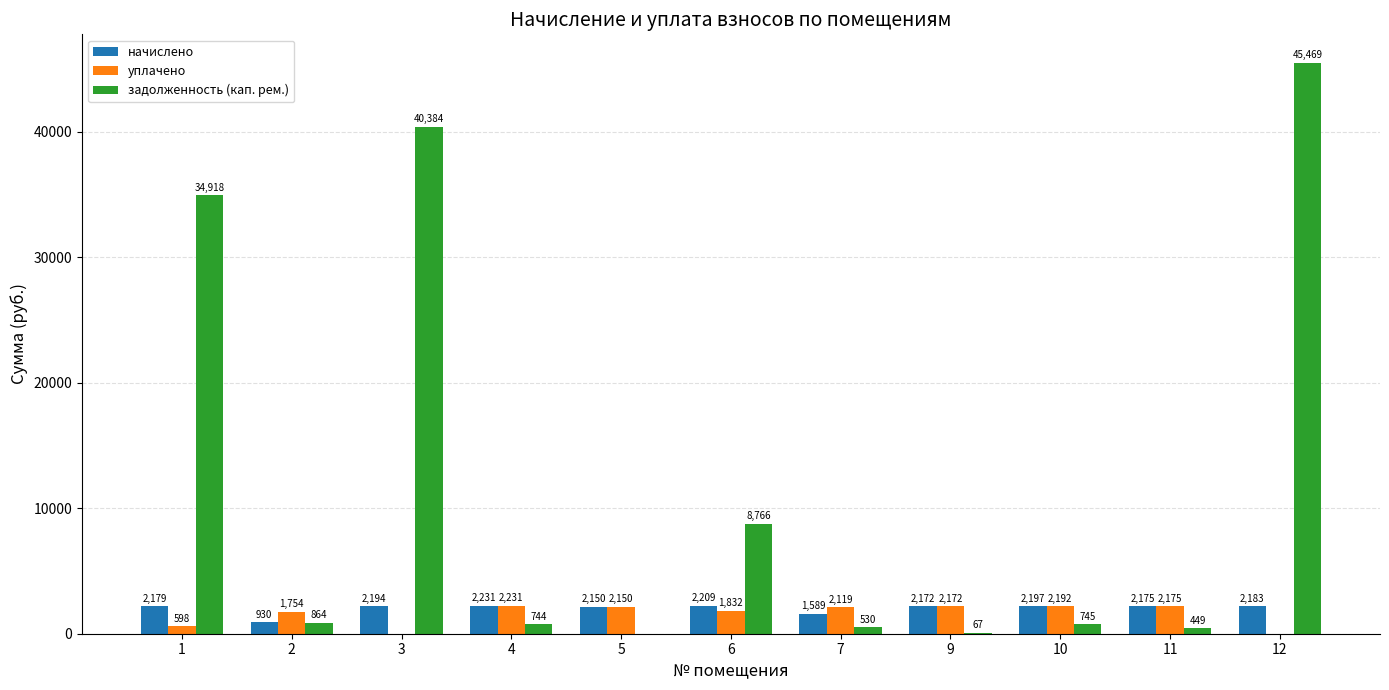

Which series changed the most between 4 and 10?

уплачено